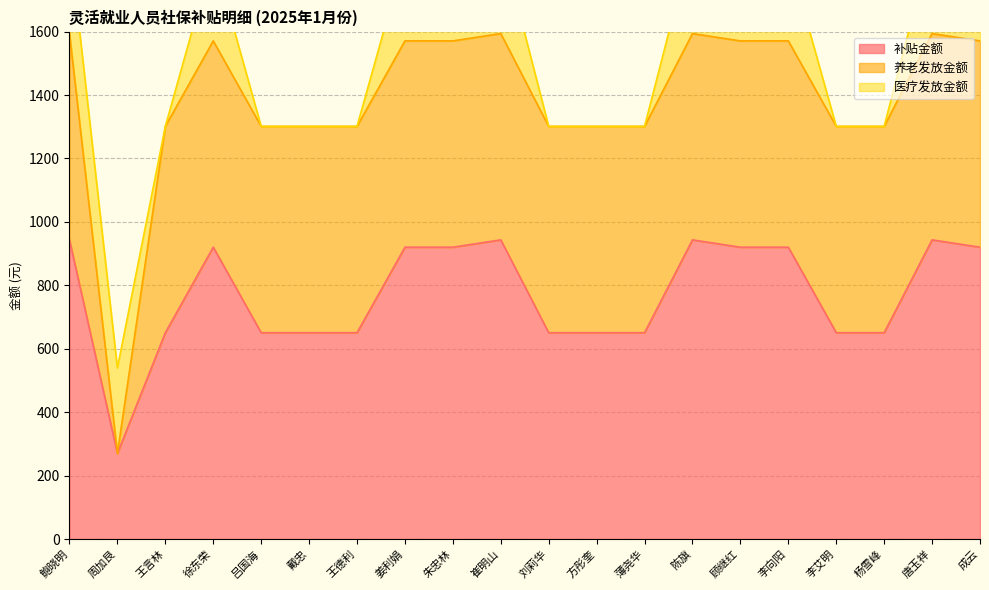

True or false: 养老发放金额 has a value of 650.6 at 方彤奎.

True